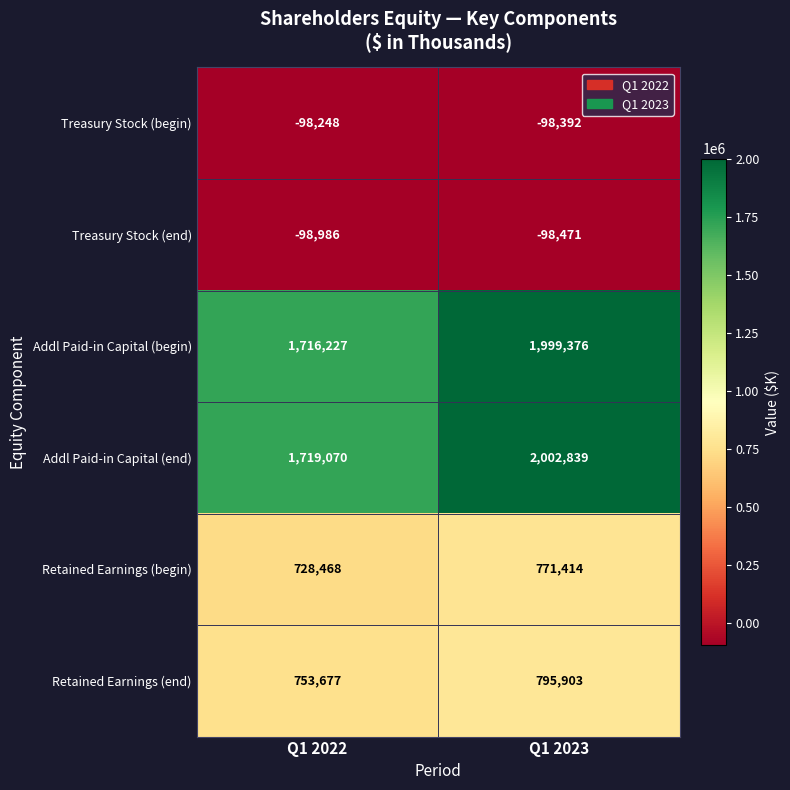

Count the number of data series in this chart.

6